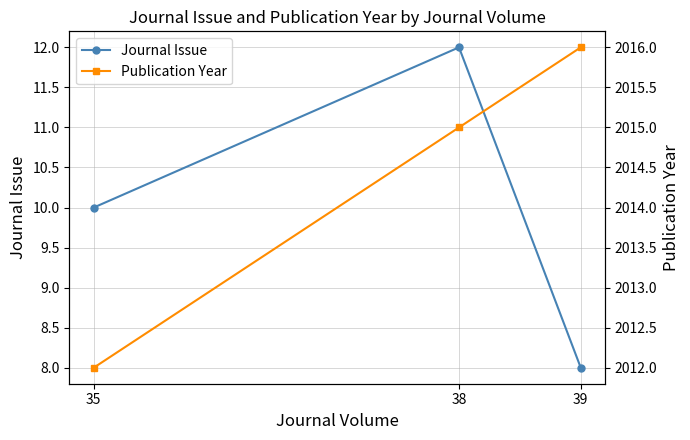

Reading left to right, extract all data points from this chart.

Journal Issue: 35=10	38=12	39=8
Publication Year: 35=2012	38=2015	39=2016